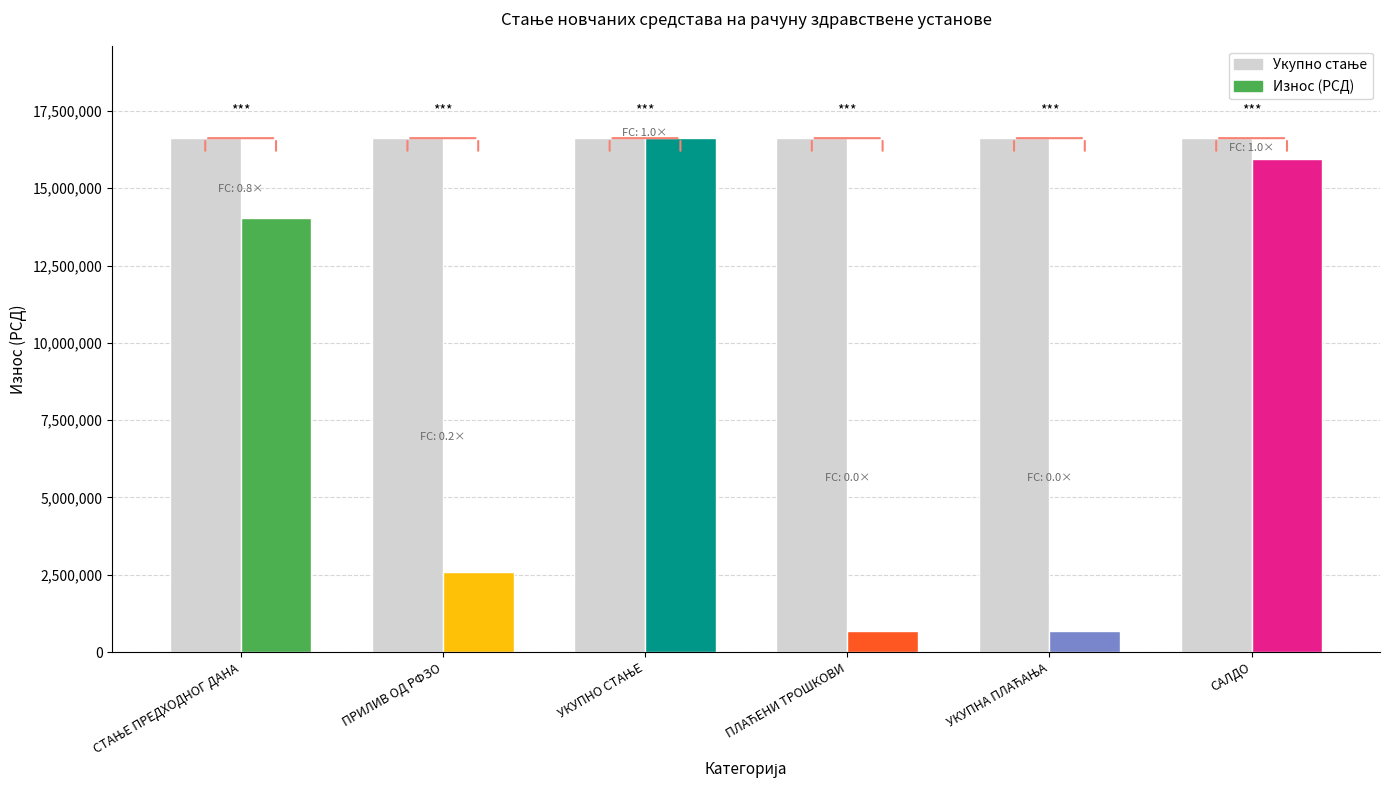

How many bars are there in total?

12